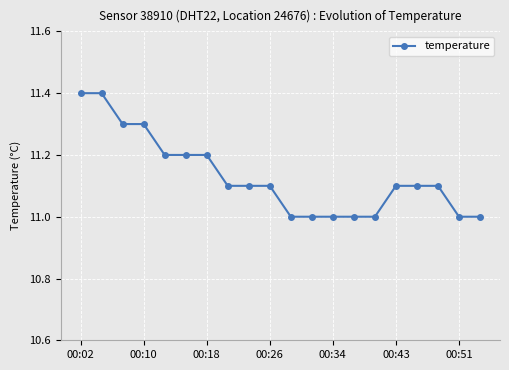

What is the value of the 14th point from the left?

11.0